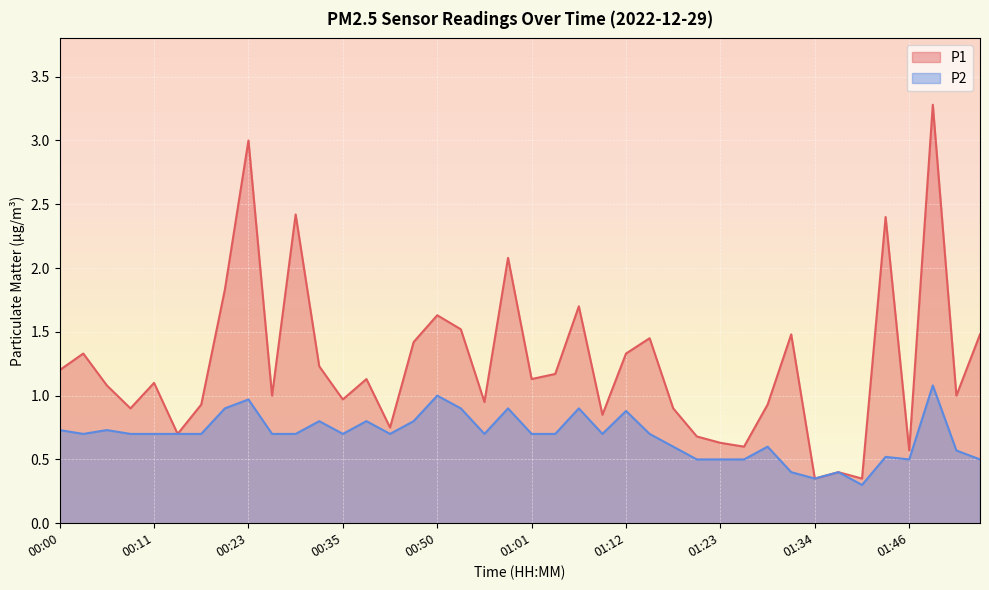

True or false: P2 and P1 intersect in this chart.

False